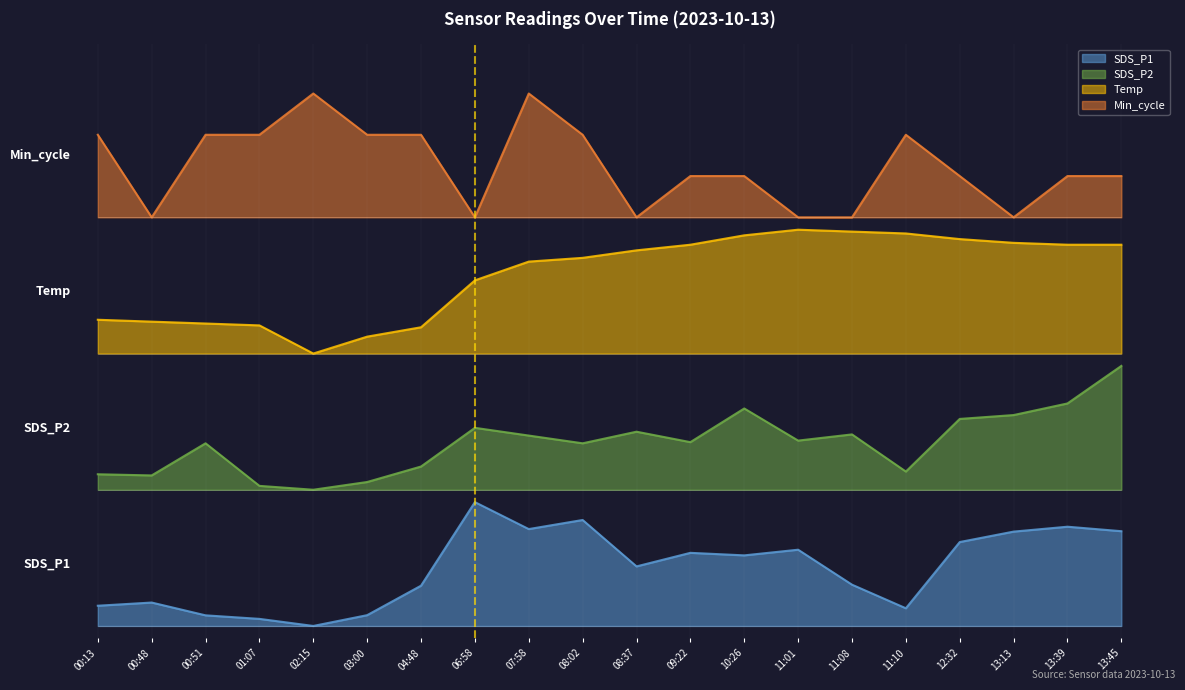

Where is the first local minimum for SDS_P2?

00:48